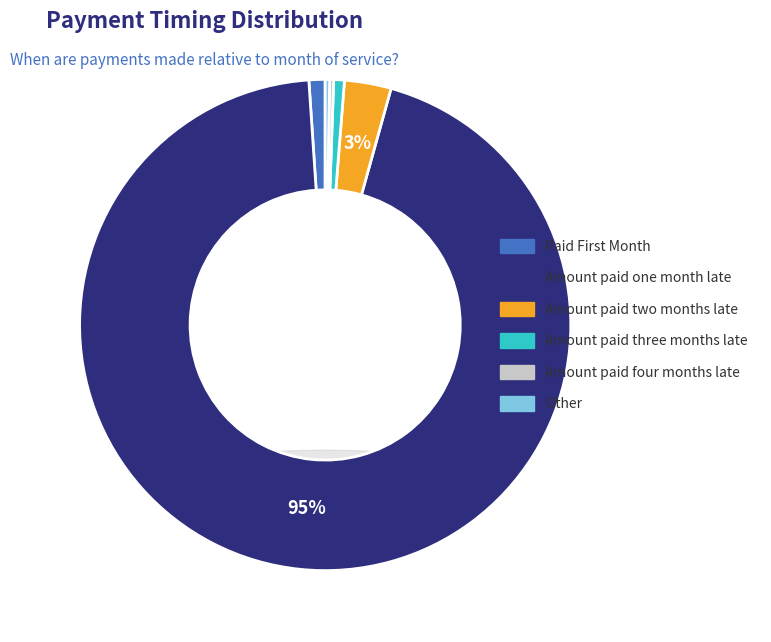

Which category has the biggest portion of the pie?

Amount paid one month late